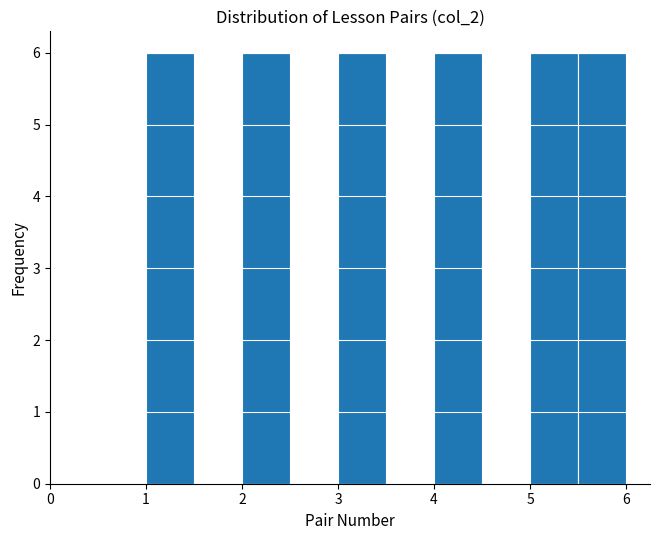

Reading left to right, list every bar in this chart as the range it spans on the x-axis followed by its height. The values are not printed on the chart, so give them approximately, as read against the axis.

1.0 to 1.5: 6
1.5 to 2.0: 0
2.0 to 2.5: 6
2.5 to 3.0: 0
3.0 to 3.5: 6
3.5 to 4.0: 0
4.0 to 4.5: 6
4.5 to 5.0: 0
5.0 to 5.5: 6
5.5 to 6.0: 6